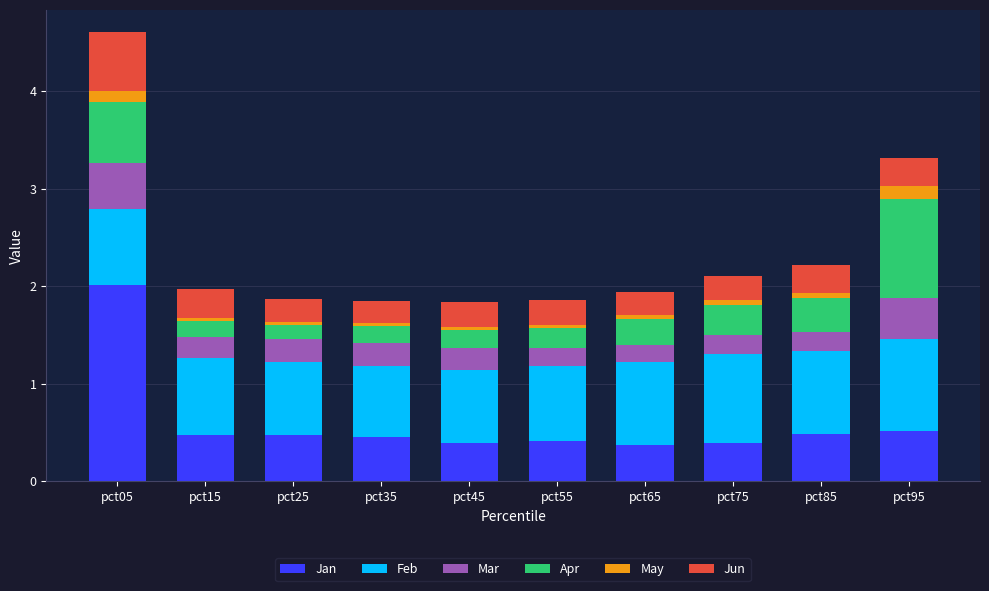

What is the total value across all series at pct95?

3.3